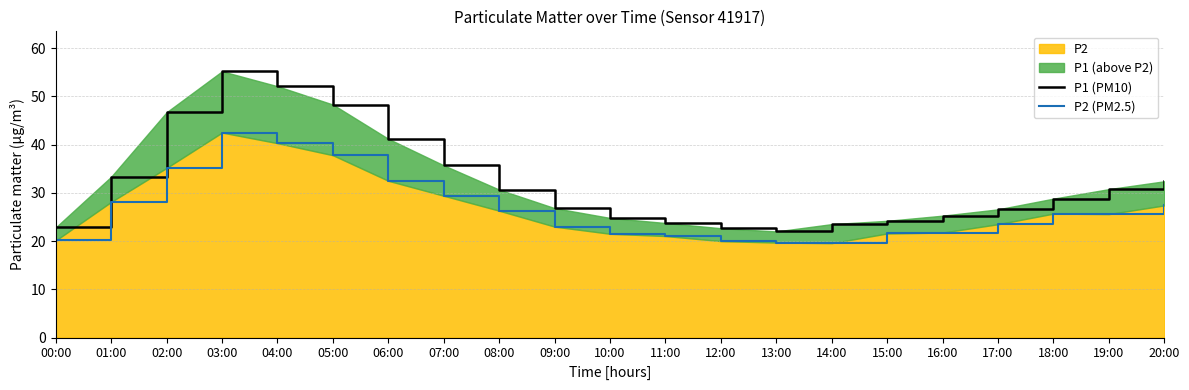

In P1 (PM10), how many points are higher than both neighbors (excluding endpoints)?

1